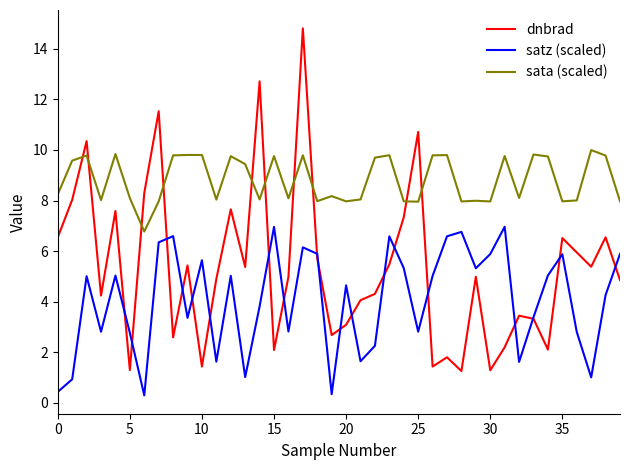

Rank the series by their maximum value, from highest to lowest.

dnbrad, sata (scaled), satz (scaled)